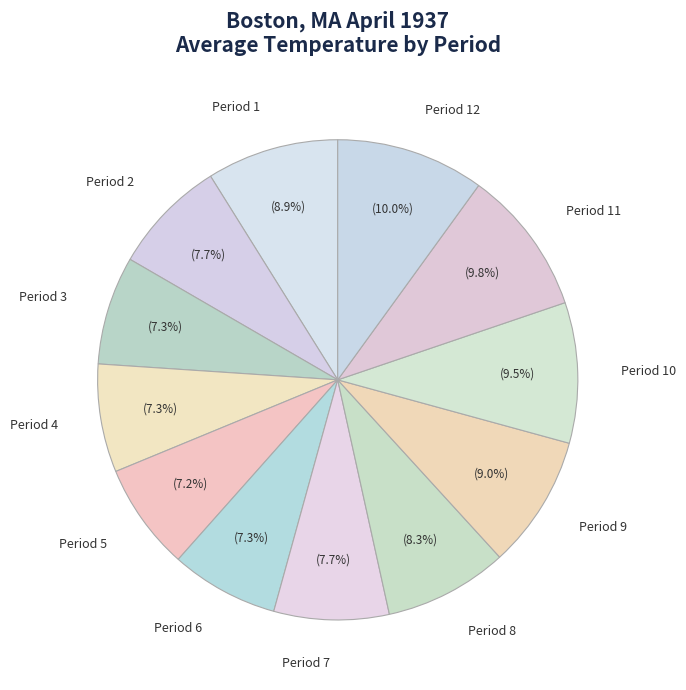

Is it true that Period 6 is 19% of the pie?

False